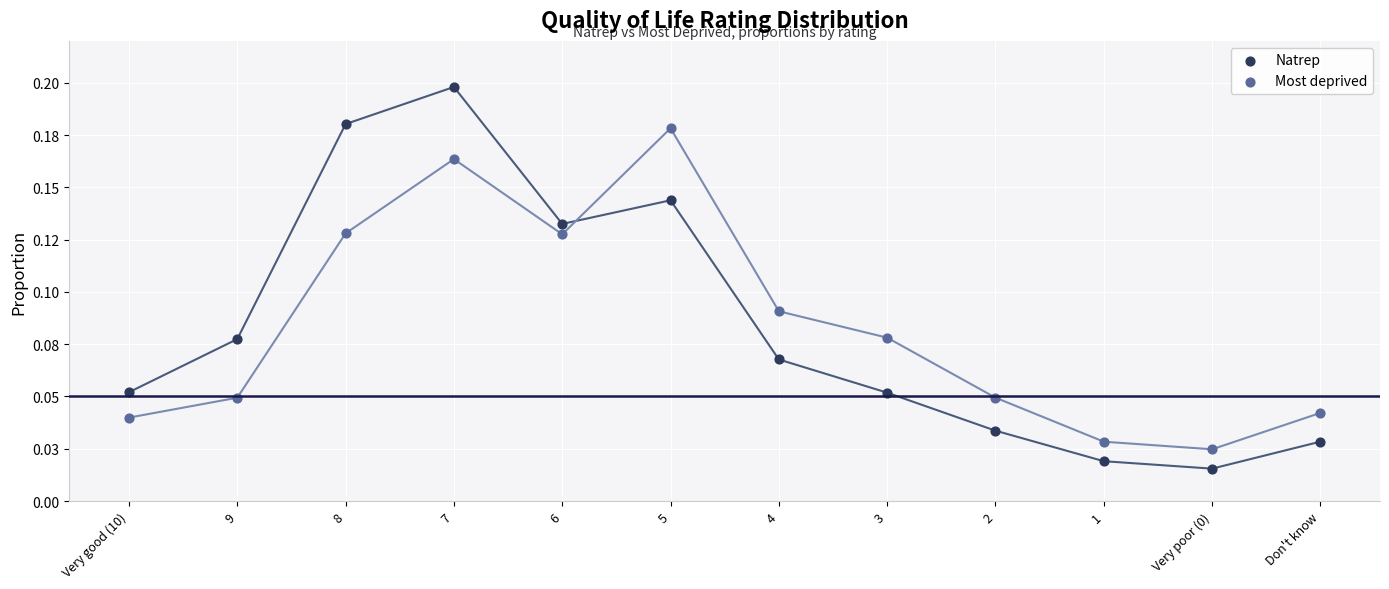

Which series has the widest spread of Y values?

Natrep